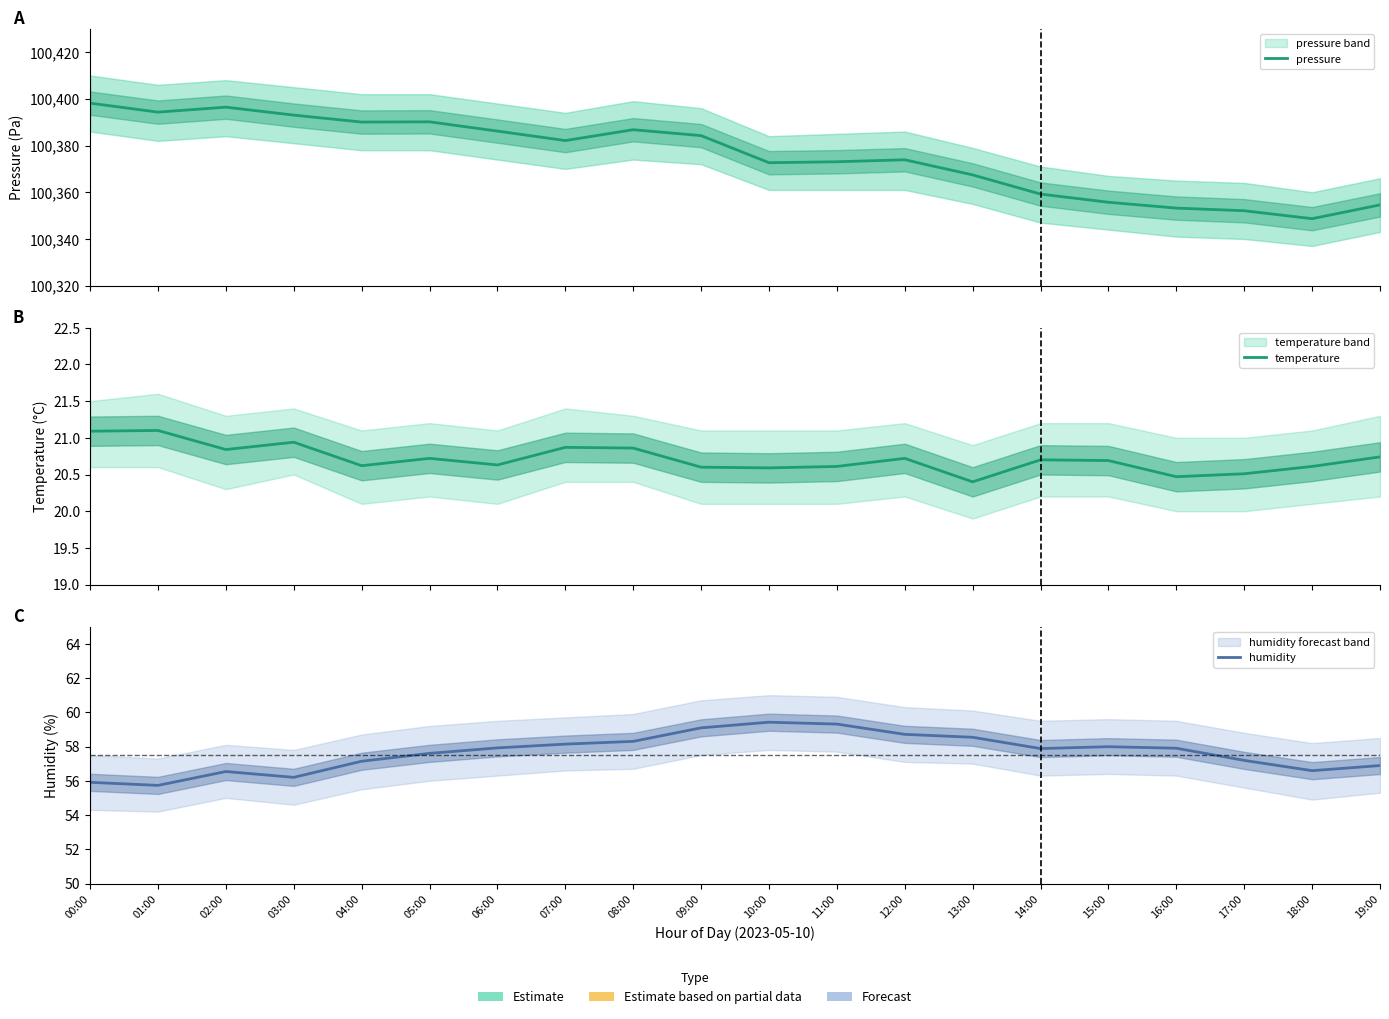

What is the value of the pressure point at the 12th from the left?

100373.1